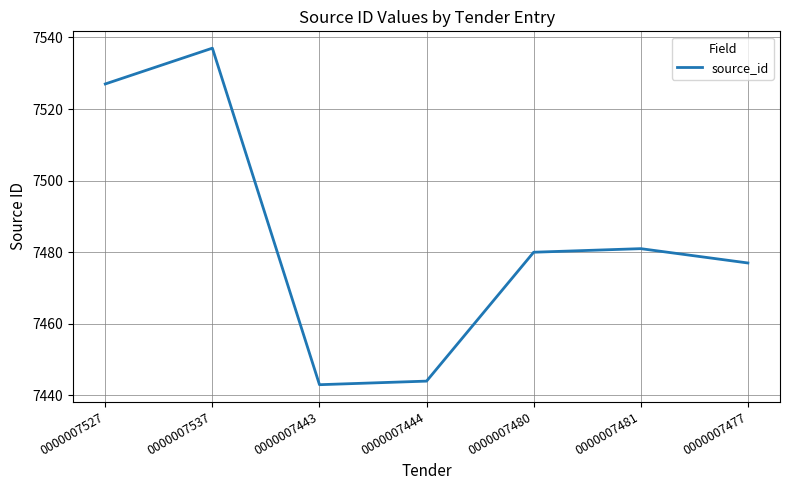

What is the minimum value shown in the chart?

7443